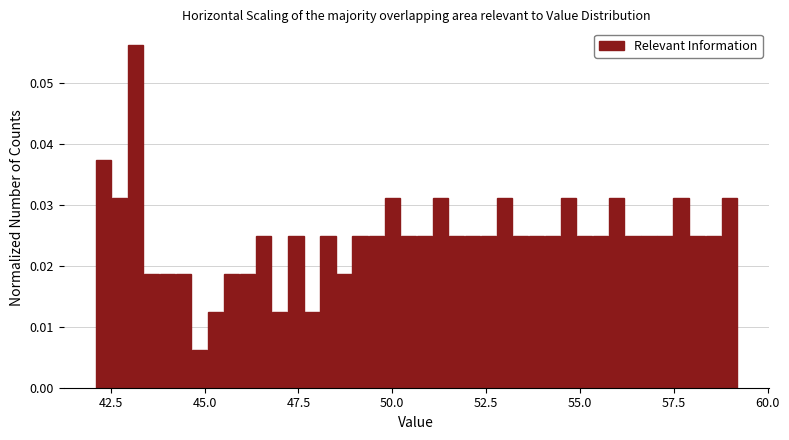

Around what value on the x-axis is the tallest bar? Give the approximate position of its centre, as read against the axis.

43.0